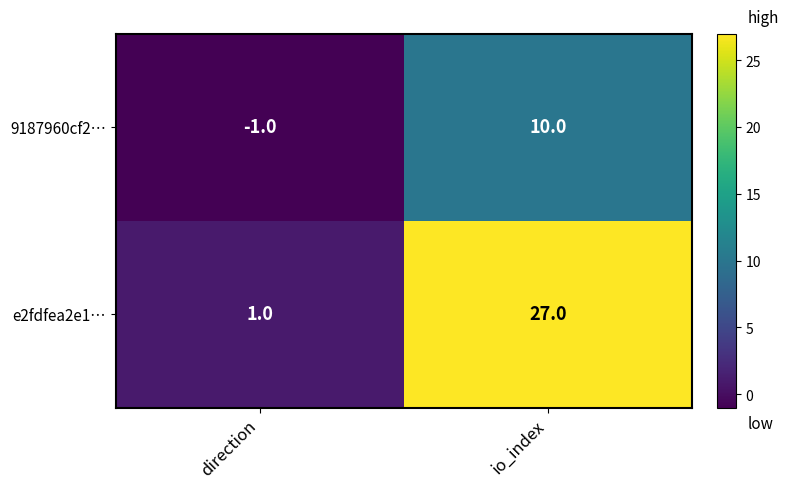

Is it true that e2fdfea2e1… equals 1 at direction?

True